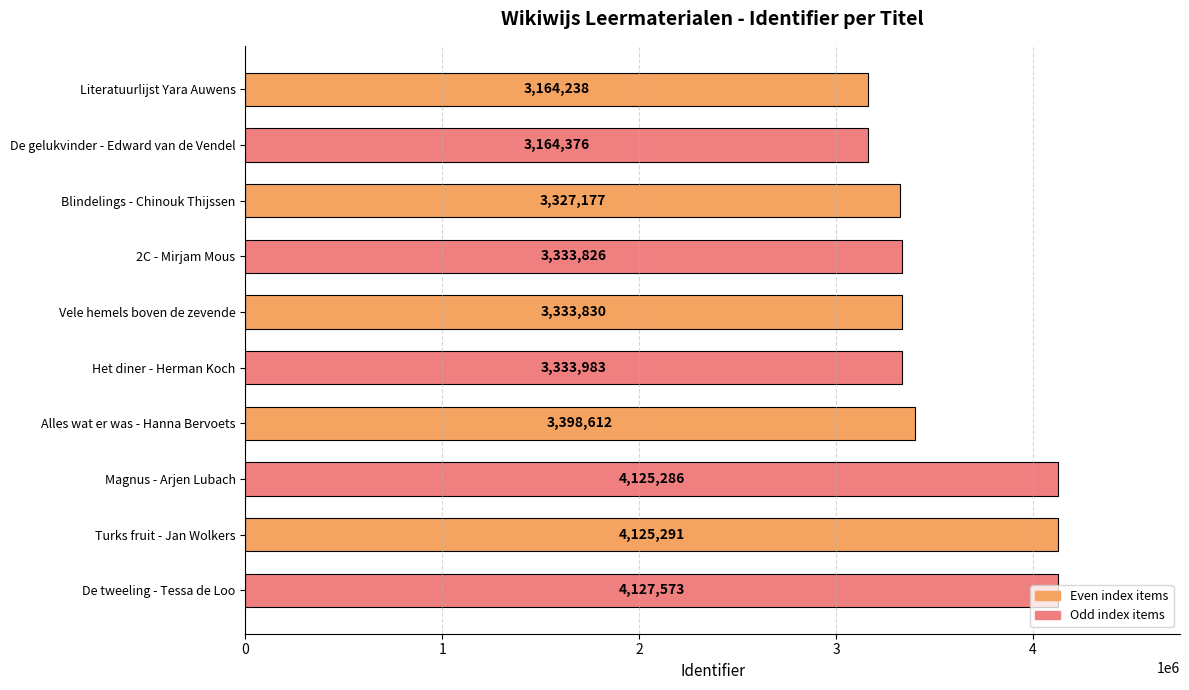

At which category does the chart reach its peak across all series?

De tweeling - Tessa de Loo